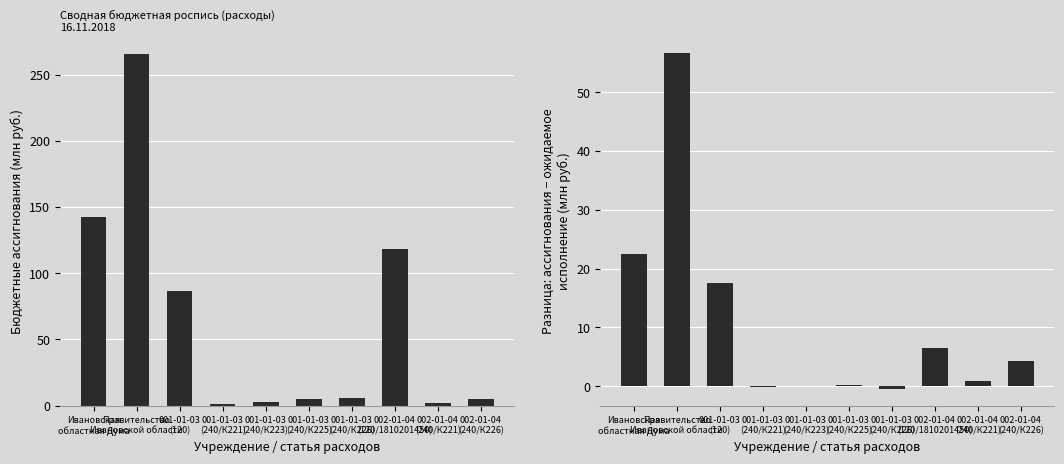

How many data points in Бюджетные ассигнования (млн руб.) are above 6?

5